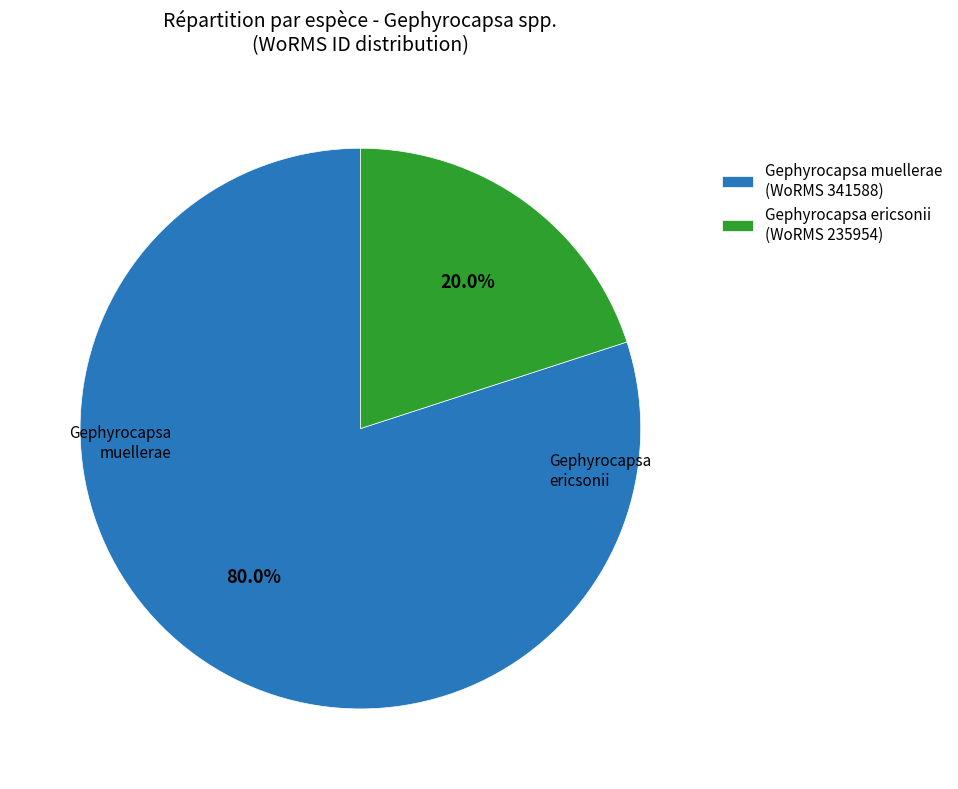

Combined, do Gephyrocapsa muellerae (WoRMS 341588) and Gephyrocapsa ericsonii (WoRMS 235954) account for over 50%?

Yes